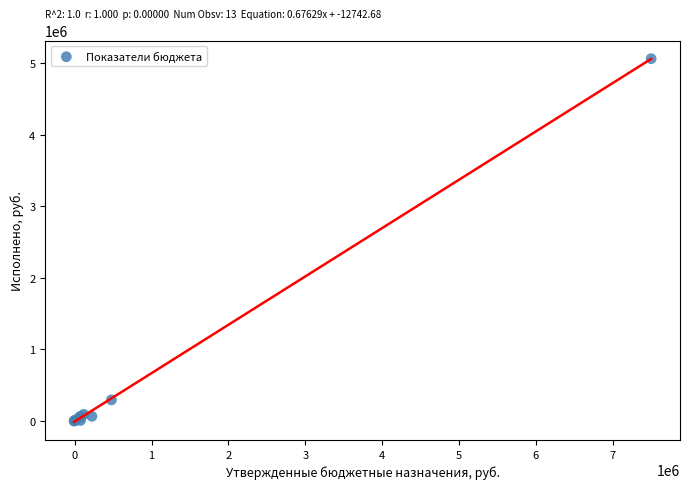

What Y value in the scatter plot is closest to 2527662?

289218.6